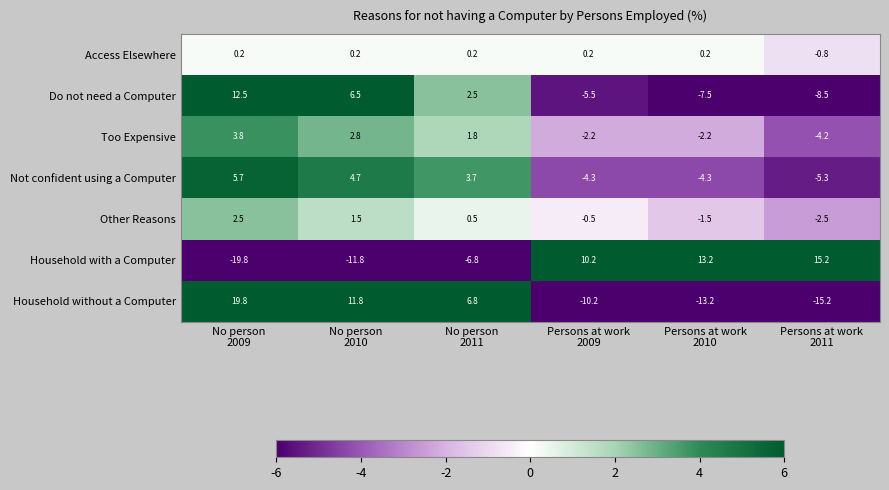

What is the maximum value for Household with a Computer?

15.2